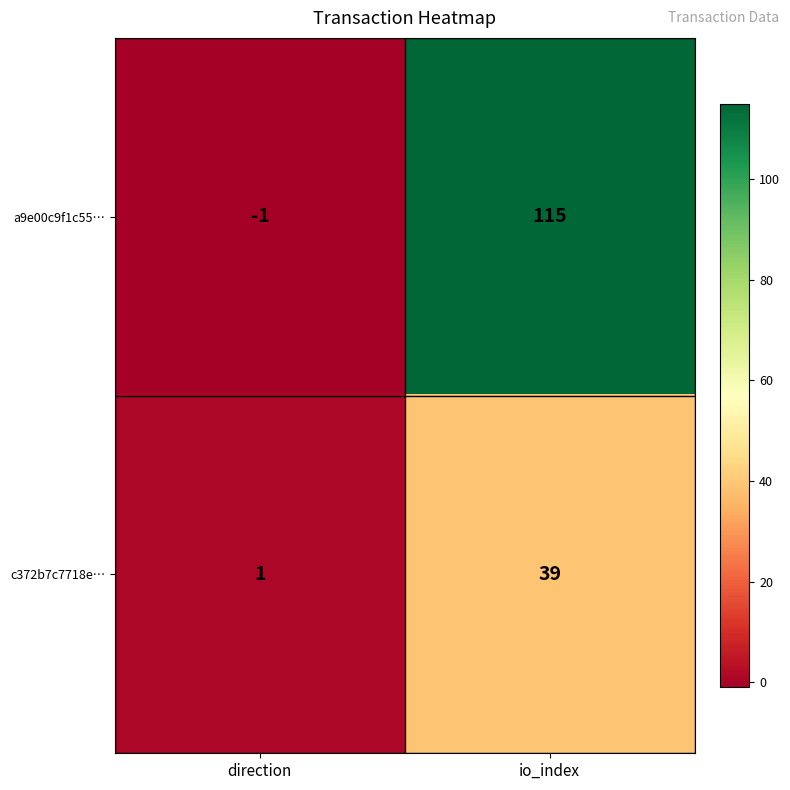

The c372b7c7718e… series shows 1 at direction. True or false?

True